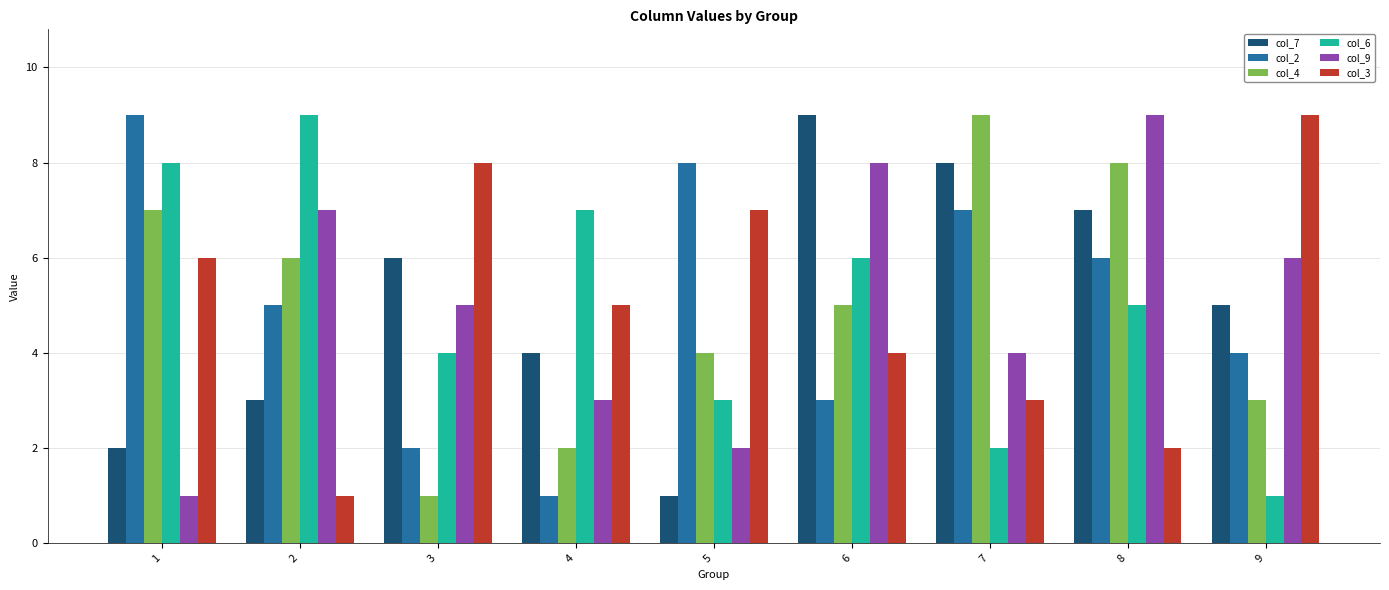

Reading left to right, transcribe all the data shown in this chart.

col_7: 1=2	2=3	3=6	4=4	5=1	6=9	7=8	8=7	9=5
col_2: 1=9	2=5	3=2	4=1	5=8	6=3	7=7	8=6	9=4
col_4: 1=7	2=6	3=1	4=2	5=4	6=5	7=9	8=8	9=3
col_6: 1=8	2=9	3=4	4=7	5=3	6=6	7=2	8=5	9=1
col_9: 1=1	2=7	3=5	4=3	5=2	6=8	7=4	8=9	9=6
col_3: 1=6	2=1	3=8	4=5	5=7	6=4	7=3	8=2	9=9